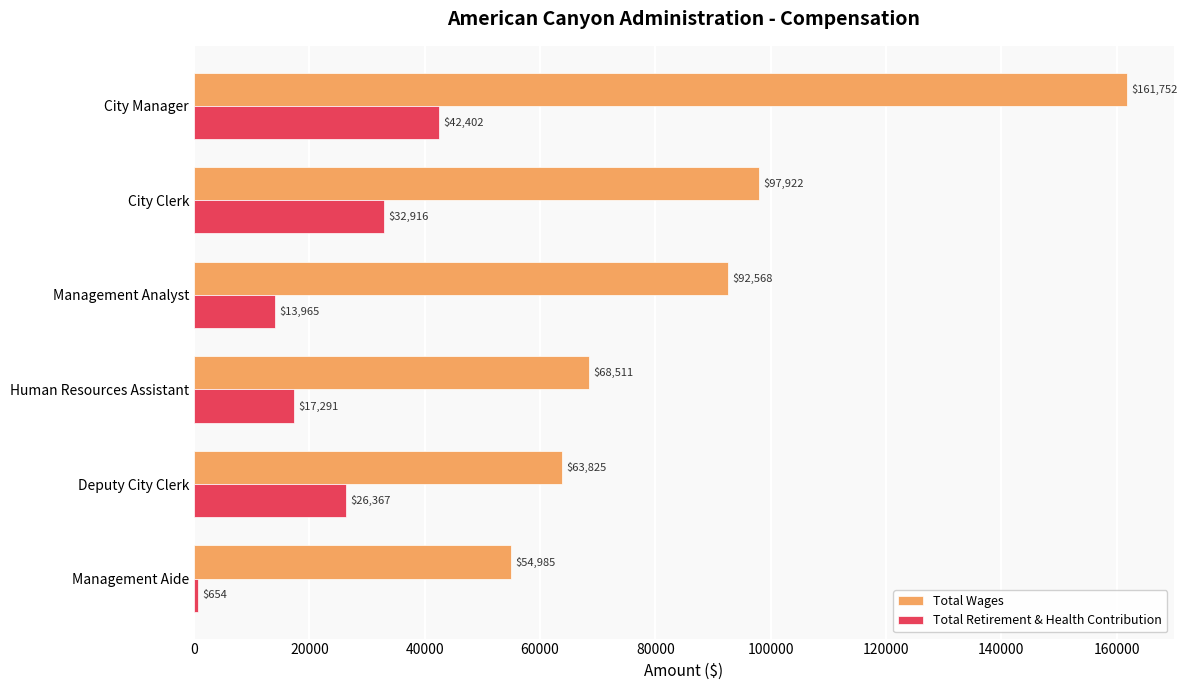

Which series has the largest total across all categories?

Total Wages